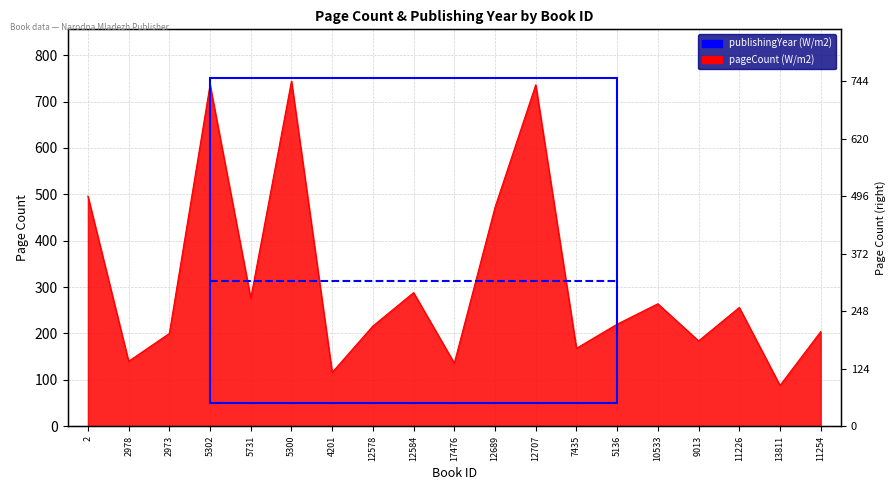

List the labels in order of value, smallest first.

13811, 4201, 17476, 2978, 7435, 9013, 2973, 11254, 12578, 5136, 11226, 10533, 5731, 12584, 12689, 2, 5302, 12707, 5300